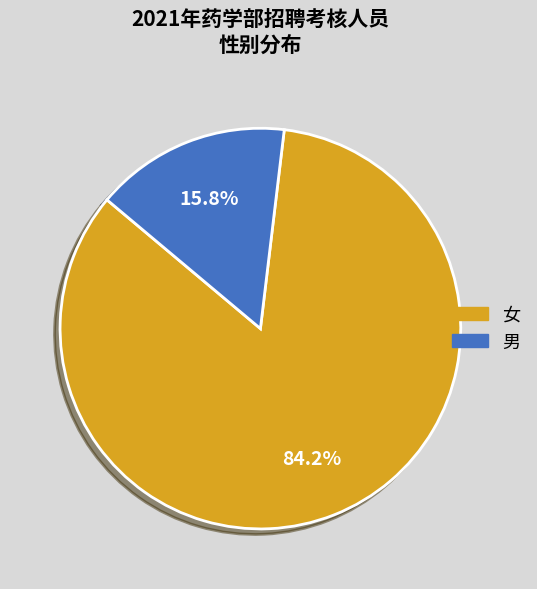

What percentage is NOT represented by 女?

15.8%